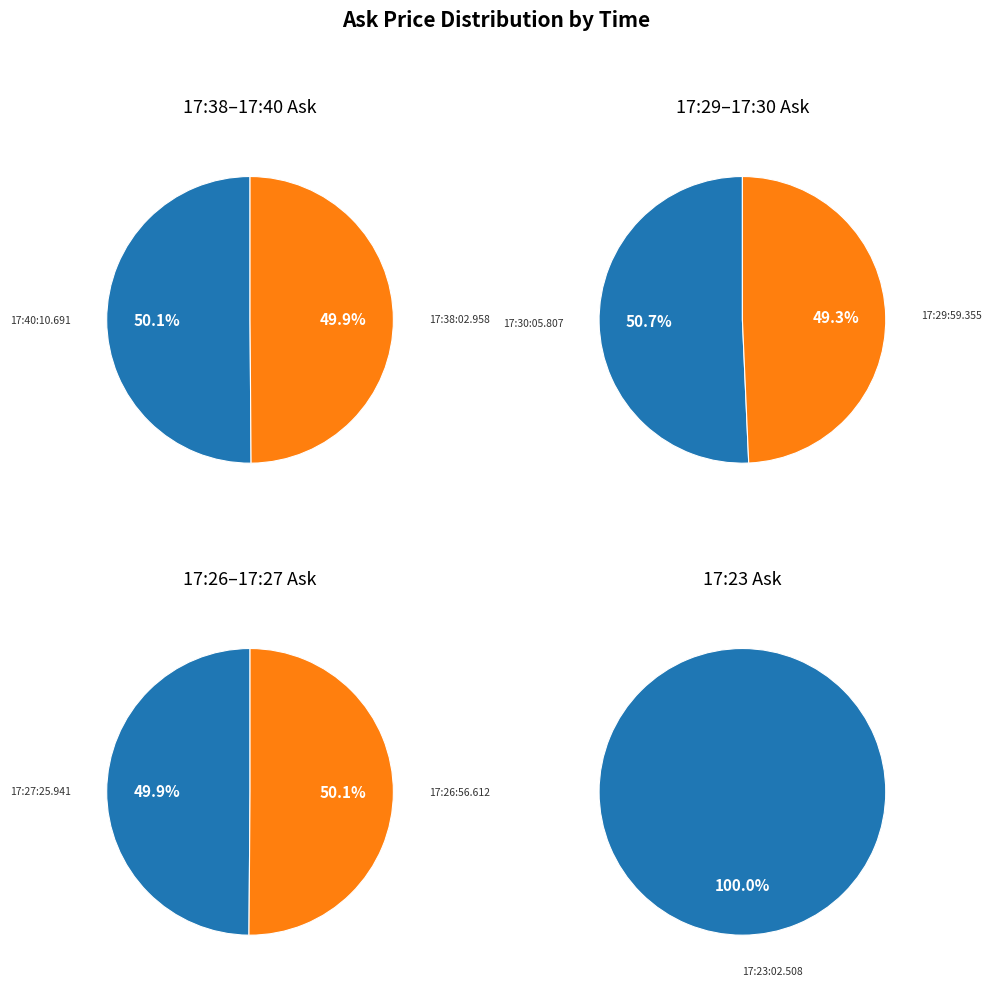

The 17:23:02.508 slice represents 28% of the pie. True or false?

False